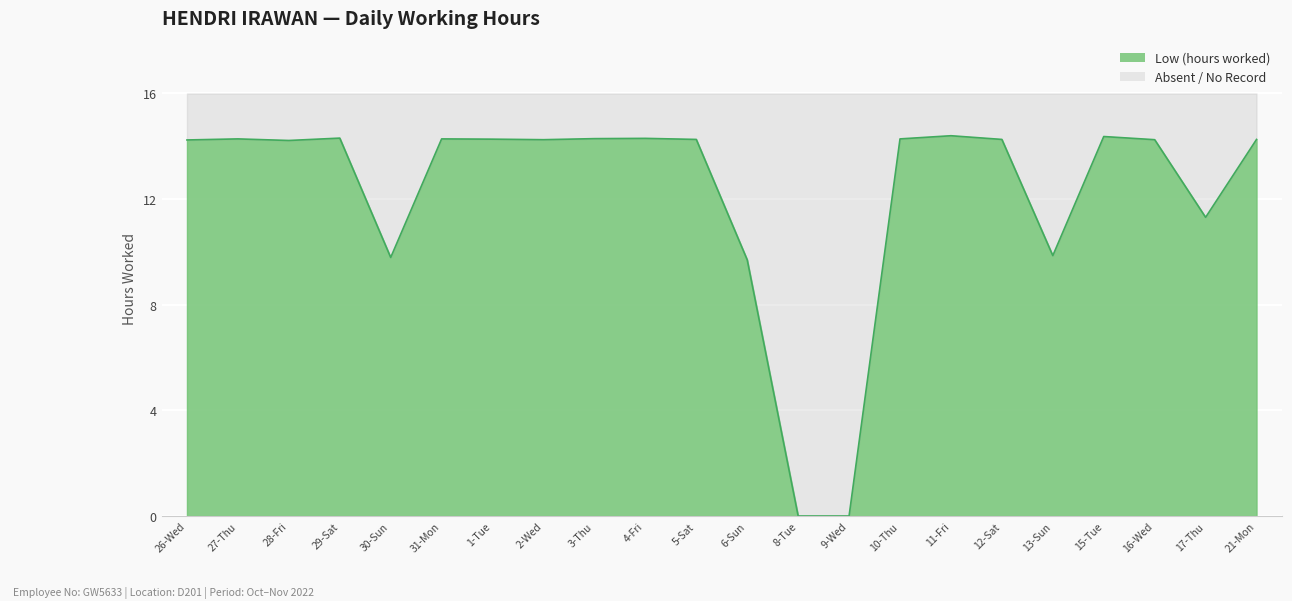

How many categories are shown in the chart?

22